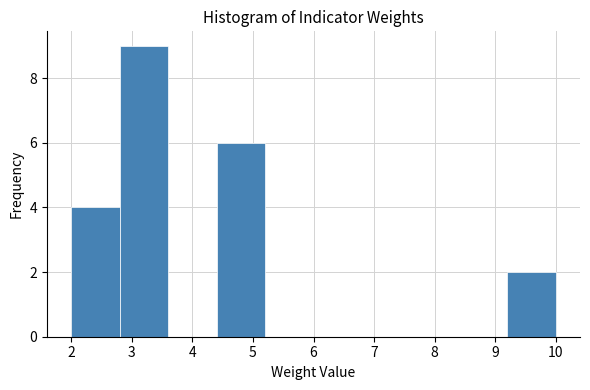

What is the height of the bar covering 2.8 to 3.6 on the x-axis? The values are not printed on the chart, so give them approximately, as read against the axis.

9